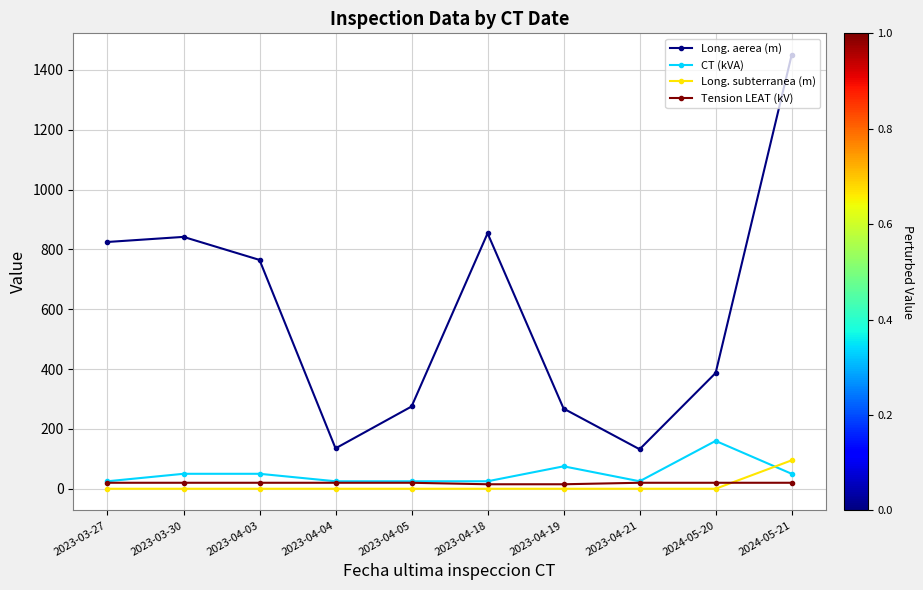

Where is the first local minimum for Long. aerea (m)?

2023-04-04